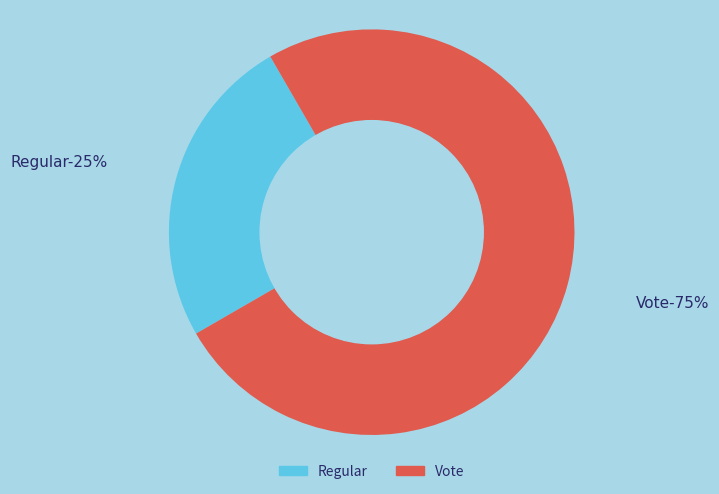

How many slices are in this pie chart?

2